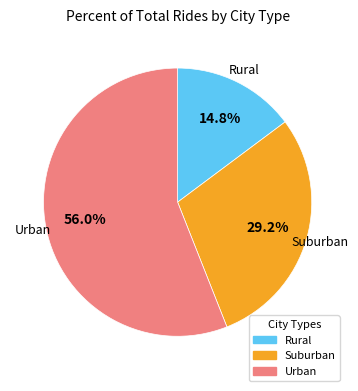

Is there a majority slice in this chart?

Yes